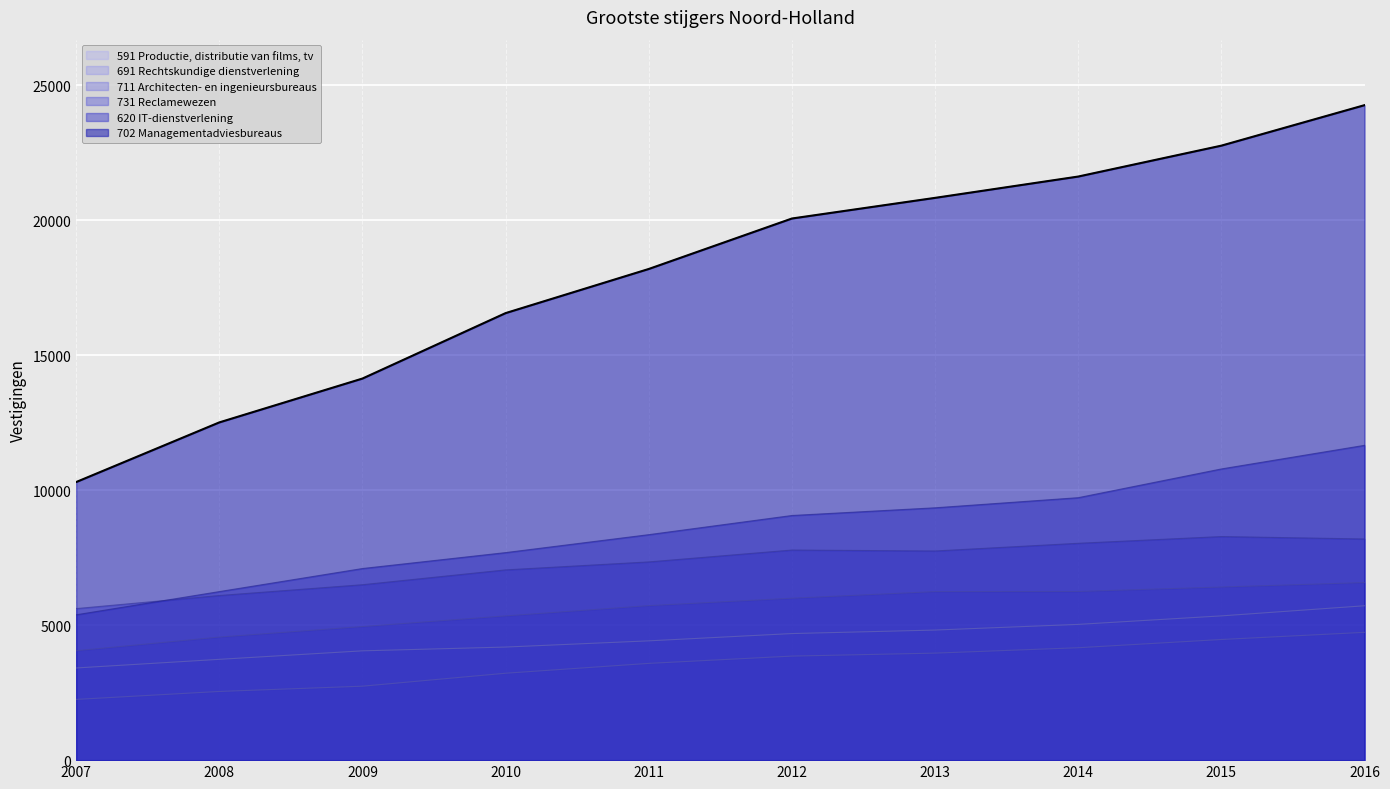

What is the minimum value shown in the chart?

2250